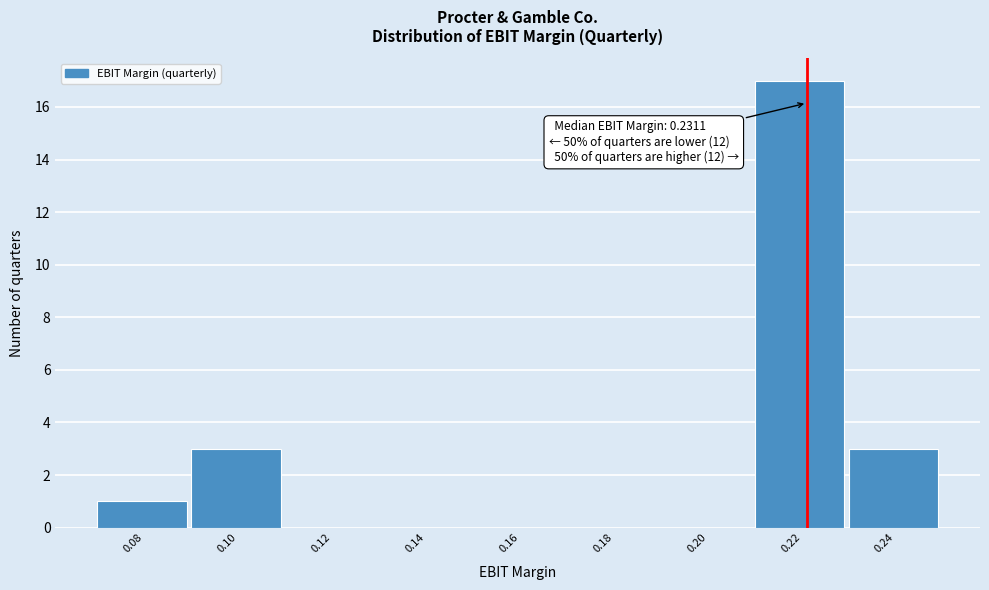

Reading left to right, extract all data points from this chart.

0.08=1	0.10=3	0.12=0	0.14=0	0.16=0	0.18=0	0.20=0	0.22=17	0.24=3